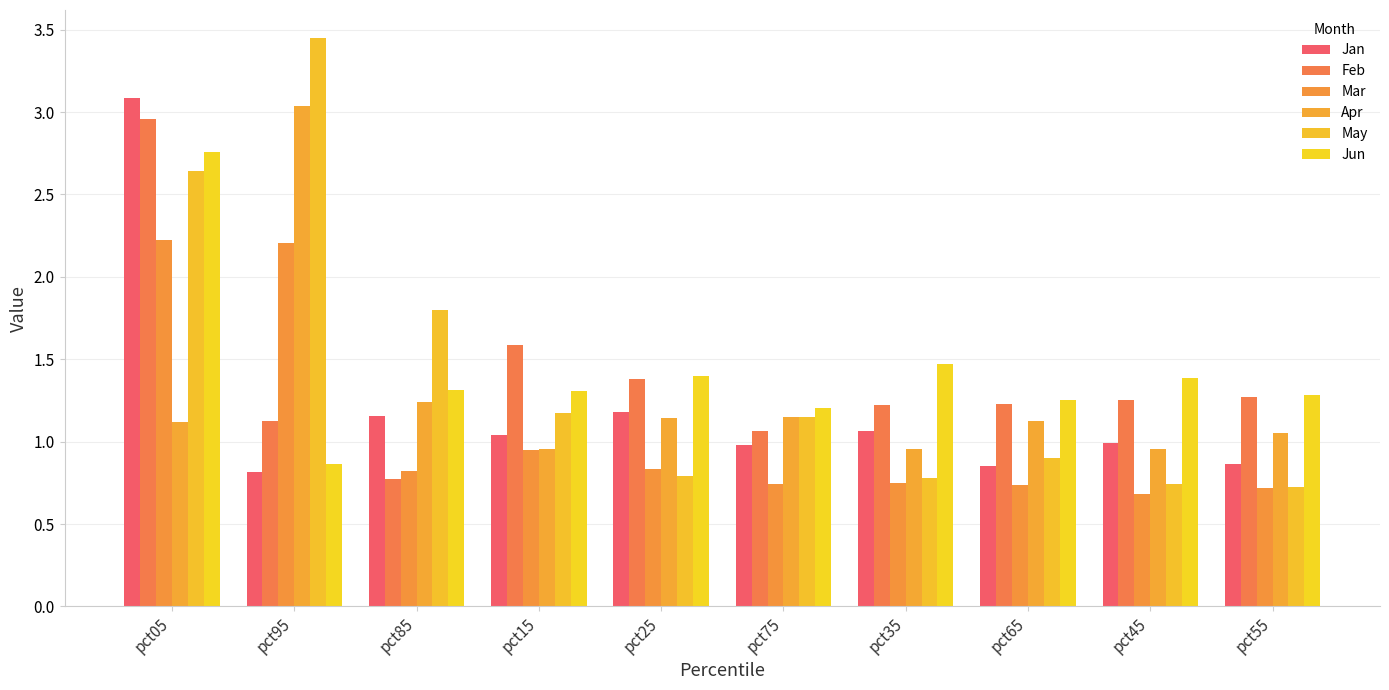

How many values in the May series exceed 1?

5